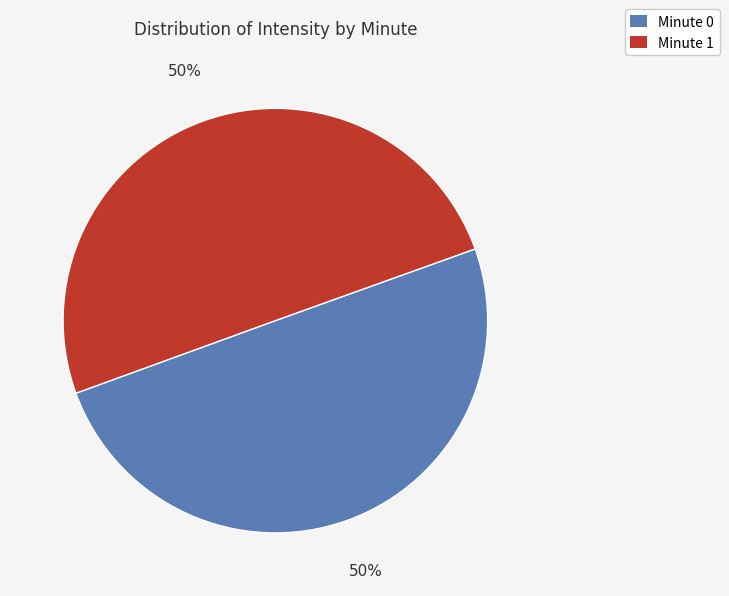

How many slices are in this pie chart?

2